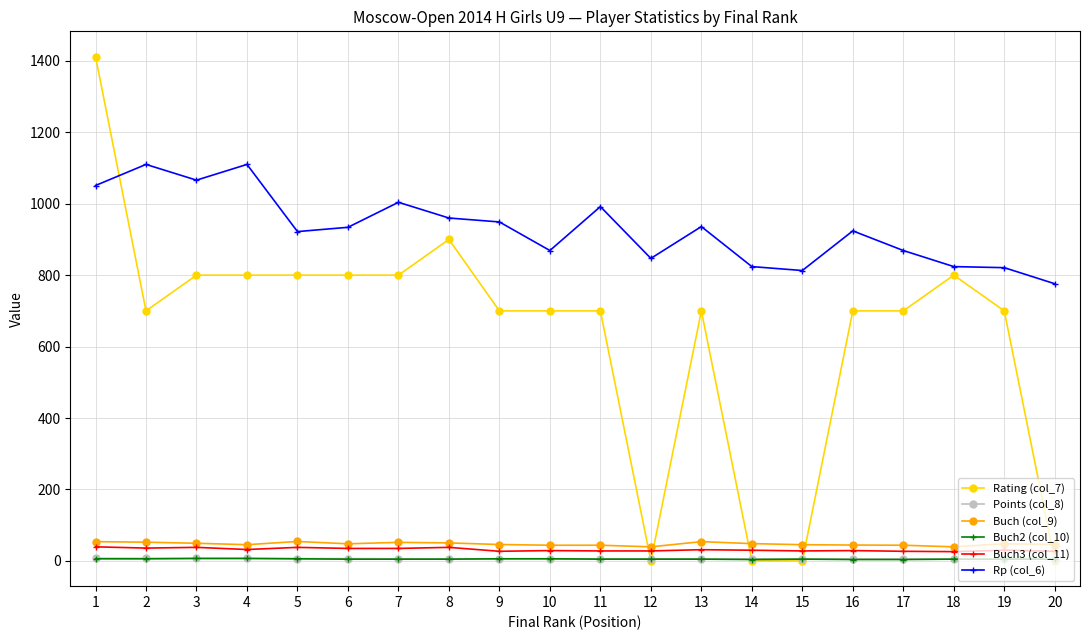

What is the average value of the Rating (col_7) series?

635.6